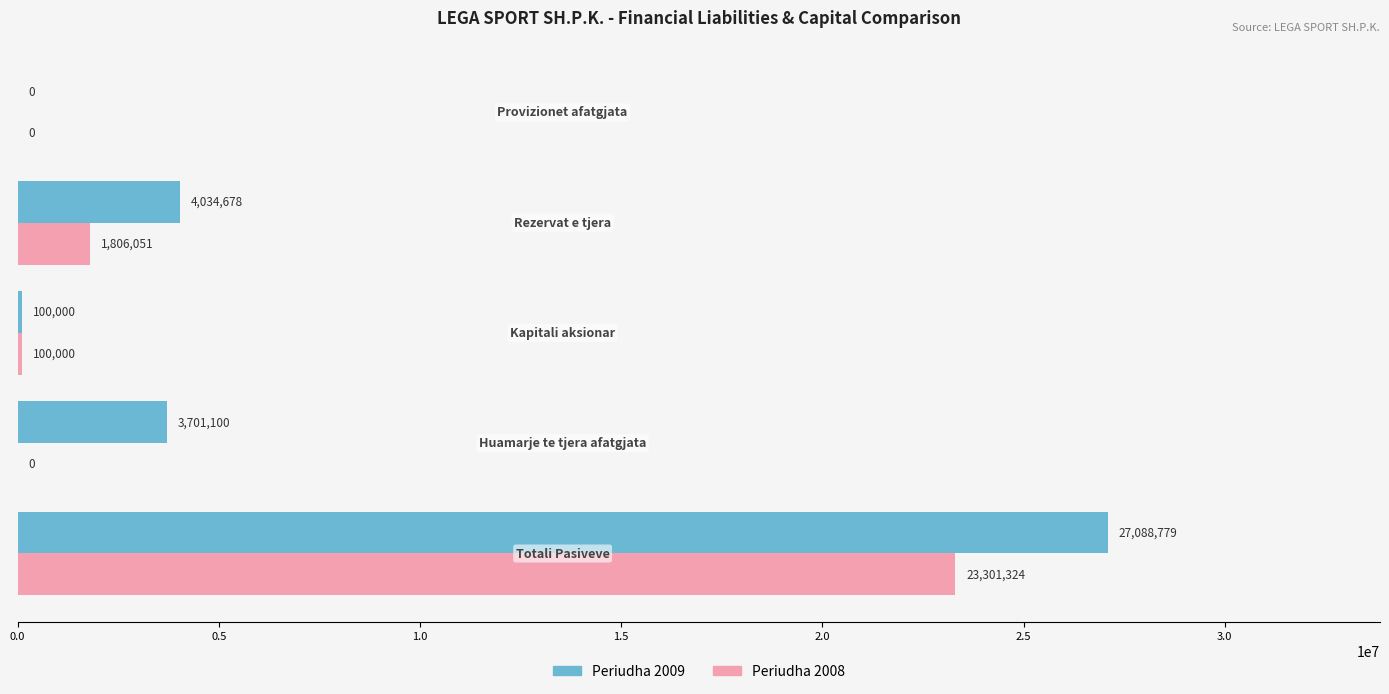

How many series are shown in this chart?

2